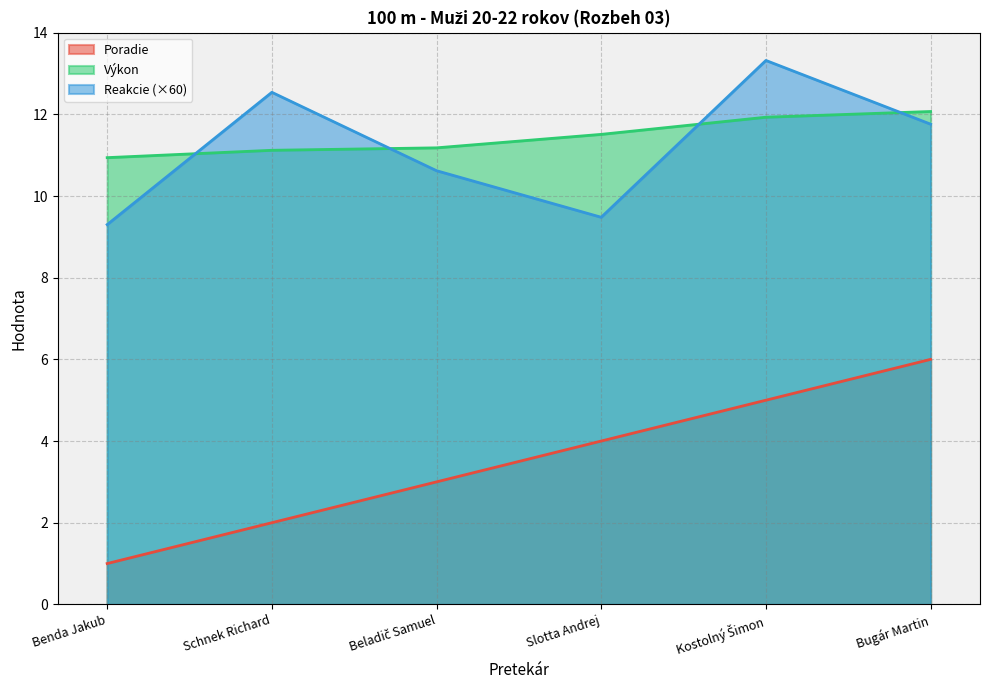

What is the sum of the Poradie values at Slotta Andrej and Benda Jakub?

5.0